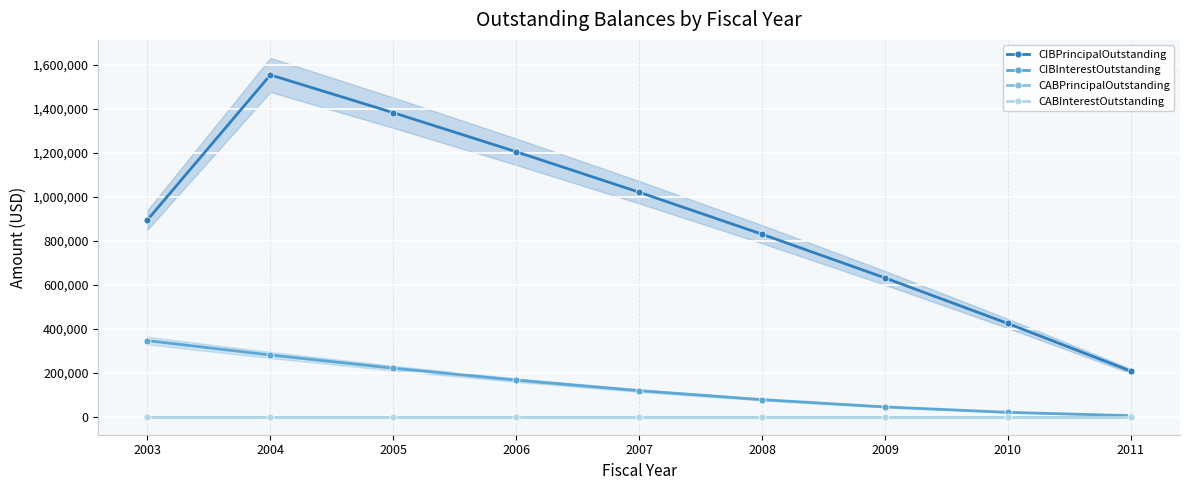

Which series has the largest range (max minus min)?

CIBPrincipalOutstanding